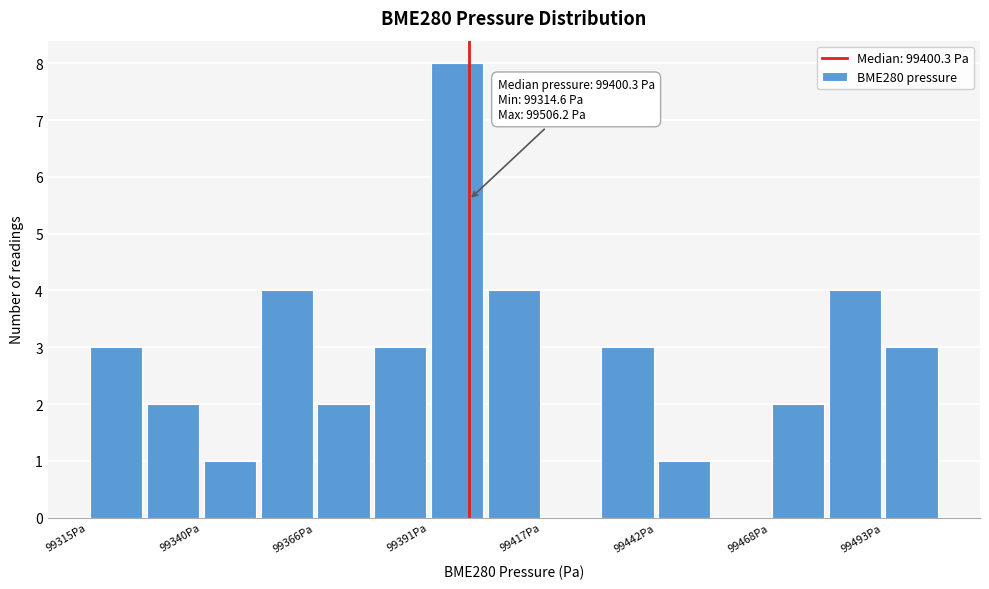

Around what value on the x-axis is the tallest bar? Give the approximate position of its centre, as read against the axis.

99400